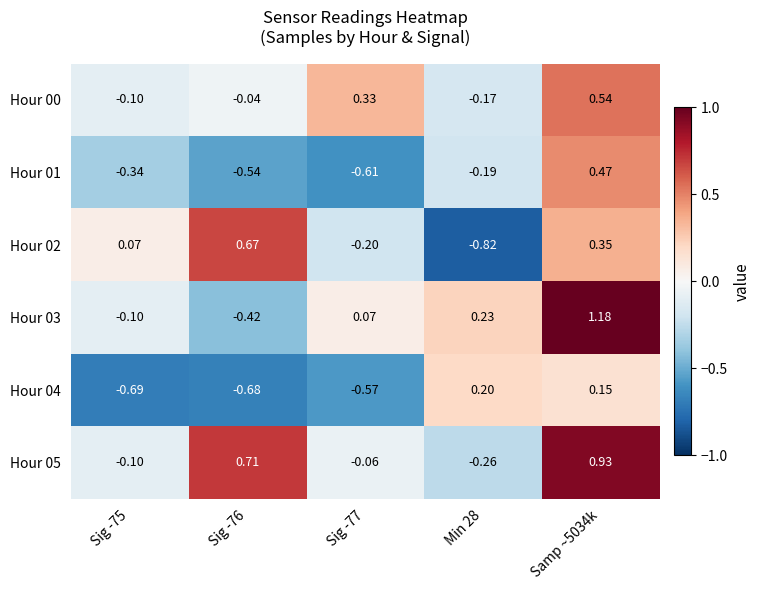

Which series has the widest spread of values?

Hour 03